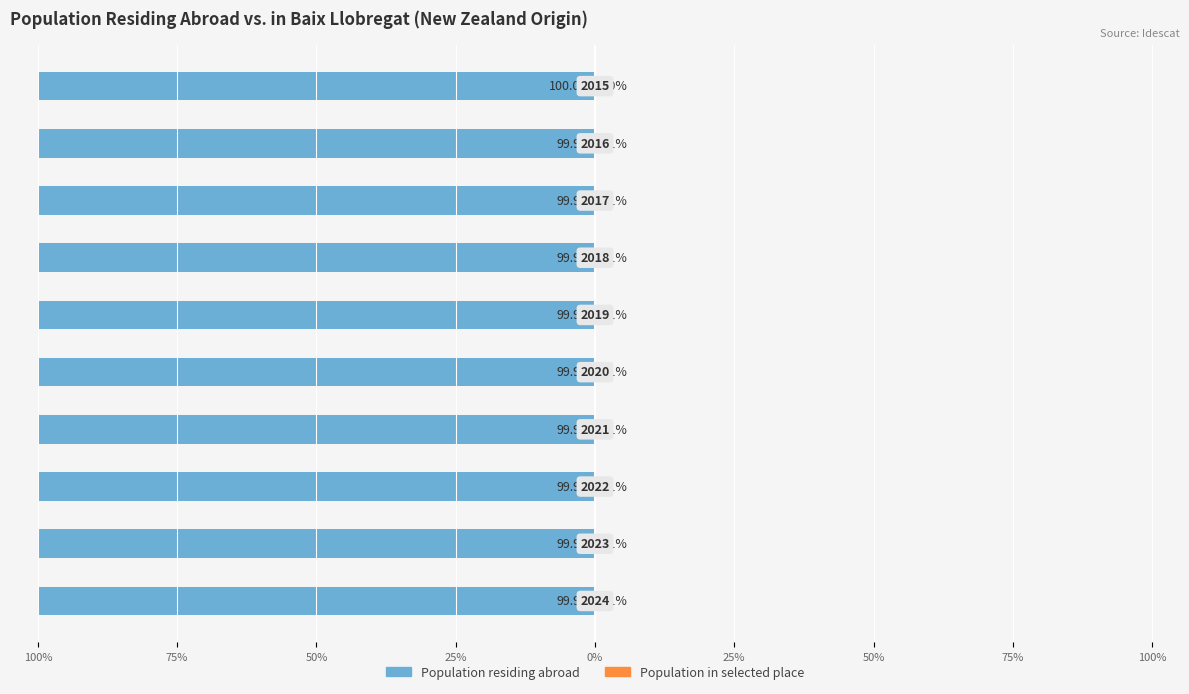

Count the number of data series in this chart.

2